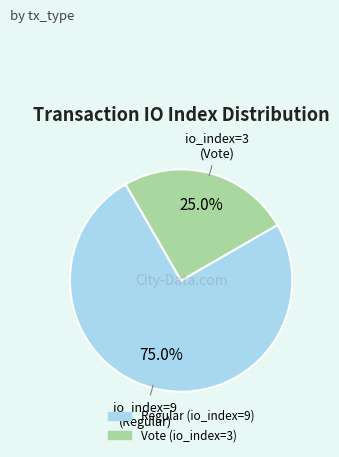

To the nearest percent, what percentage of the pie is Regular (io_index=9)?

75%